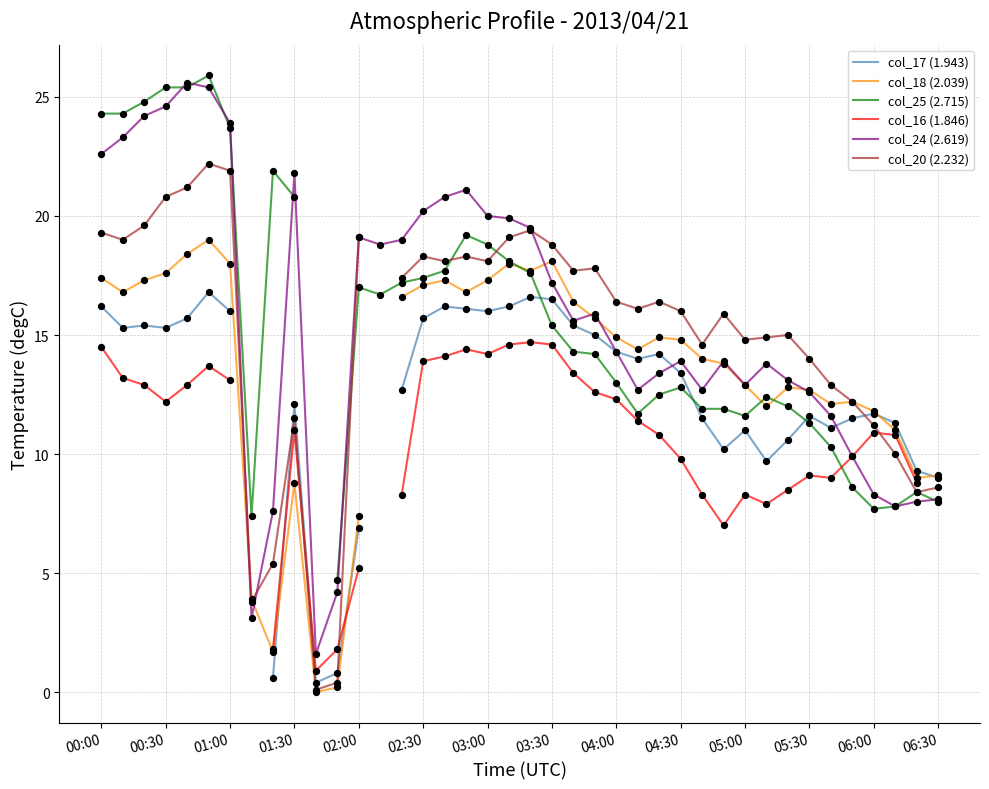

The col_24 (2.619) series shows 13.4 at 01:30. True or false?

False